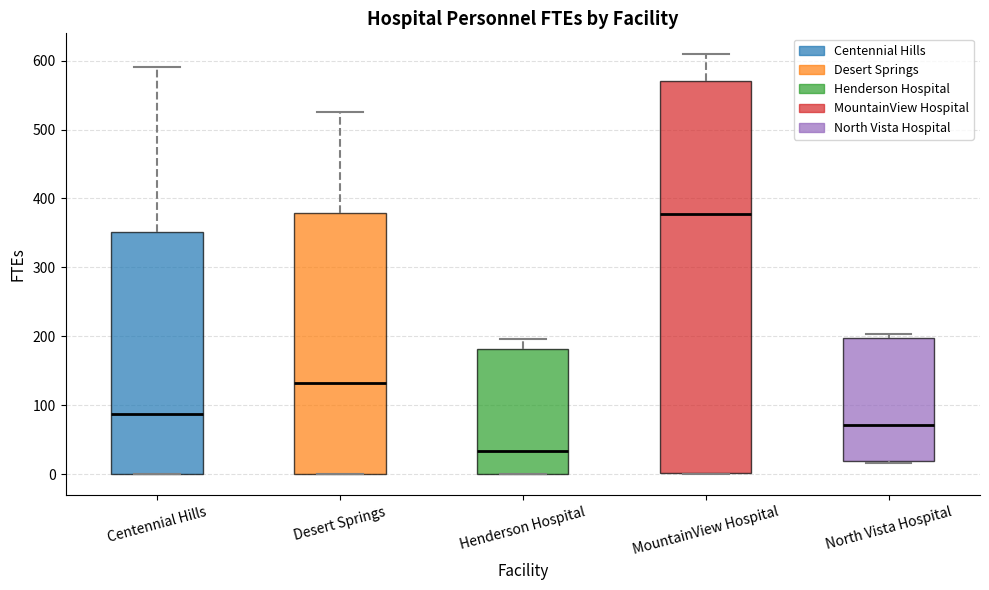

Reading left to right, transcribe this box plot: for each box, give where its median line is, the range the box spans, and where its two whiskers end, as read against the y-axis. The values are not printed on the chart, so give them approximately, as read against the axis.

Centennial Hills: median 90, box 0 to 350, whiskers 0 to 590
Desert Springs: median 130, box 0 to 380, whiskers 0 to 530
Henderson Hospital: median 30, box 0 to 180, whiskers 0 to 200
MountainView Hospital: median 380, box 0 to 570, whiskers 0 to 610
North Vista Hospital: median 70, box 20 to 200, whiskers 20 to 200 (just above the box's upper edge)